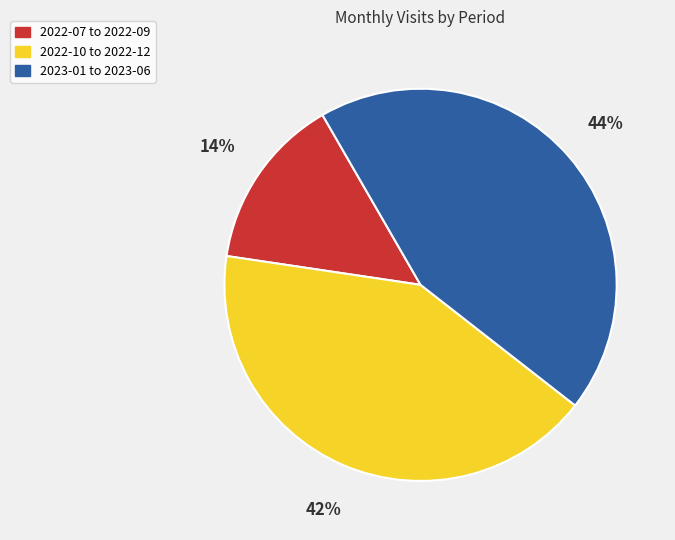

Which category has the biggest portion of the pie?

2023-01 to 2023-06